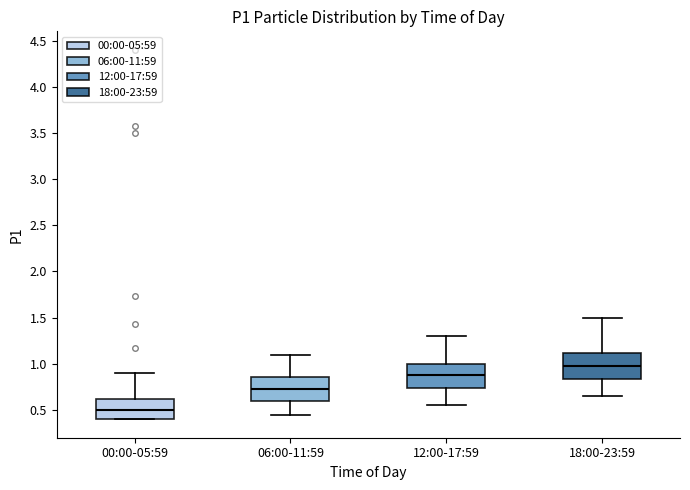

Which box's median line is the lowest?

00:00-05:59